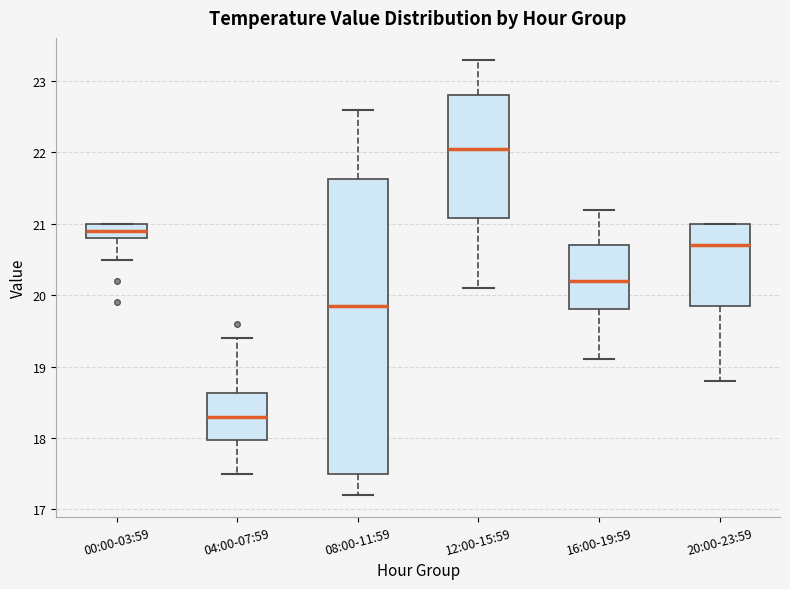

Reading left to right, transcribe this box plot: for each box, give where its median line is, the range the box spans, and where its two whiskers end, as read against the y-axis. The values are not printed on the chart, so give them approximately, as read against the axis.

00:00-03:59: median 20.9, box 20.8 to 21.0, whiskers 20.5 to 21.0
04:00-07:59: median 18.3, box 18.0 to 18.6, whiskers 17.5 to 19.4
08:00-11:59: median 19.9, box 17.5 to 21.6, whiskers 17.2 to 22.6
12:00-15:59: median 22.1, box 21.1 to 22.8, whiskers 20.1 to 23.3
16:00-19:59: median 20.2, box 19.8 to 20.7, whiskers 19.1 to 21.2
20:00-23:59: median 20.7, box 19.9 to 21.0, whiskers 18.8 to 21.0